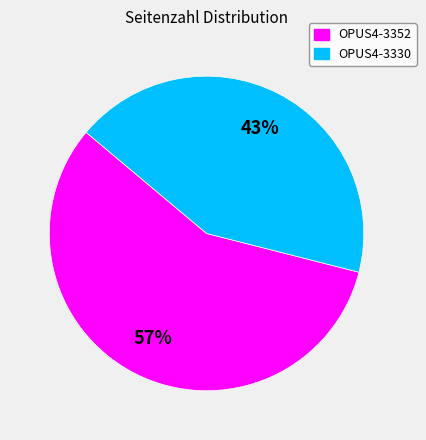

Which slice is the smallest?

OPUS4-3330